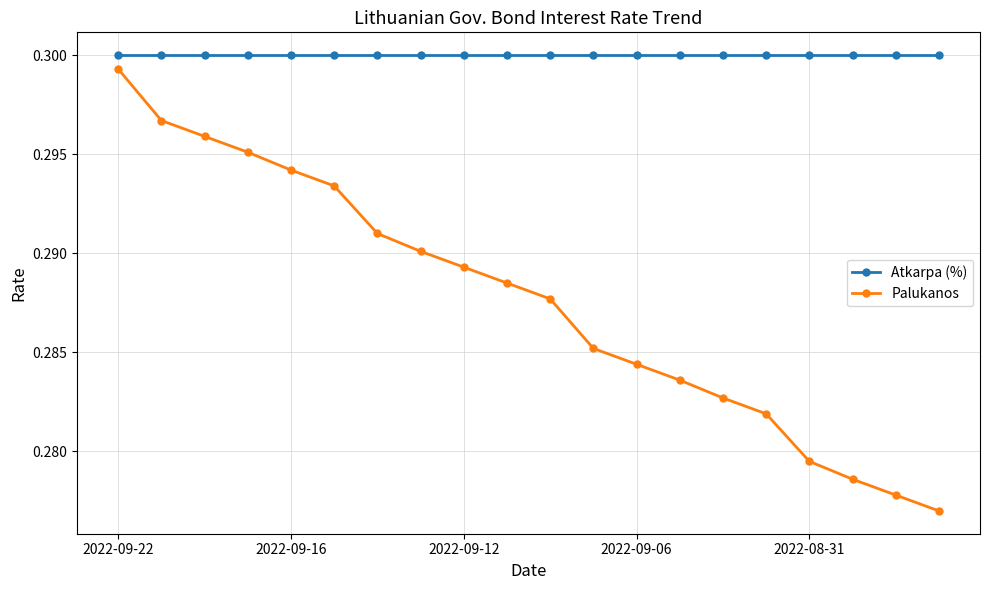

List the series in order of their overall mean, highest first.

Atkarpa (%), Palukanos